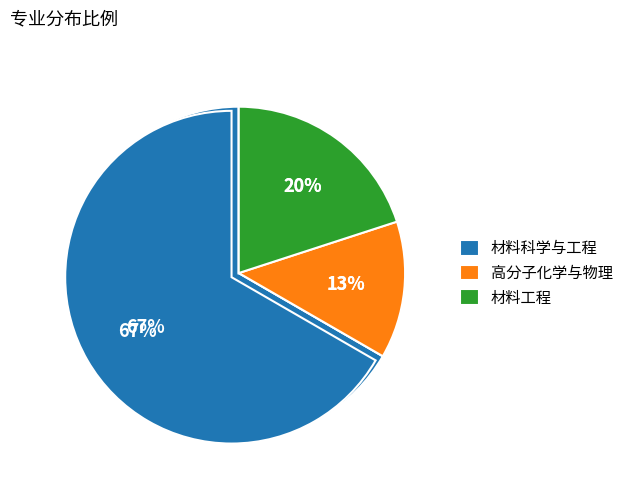

To the nearest percent, what is the difference between the largest and smallest slice percentages?

53%